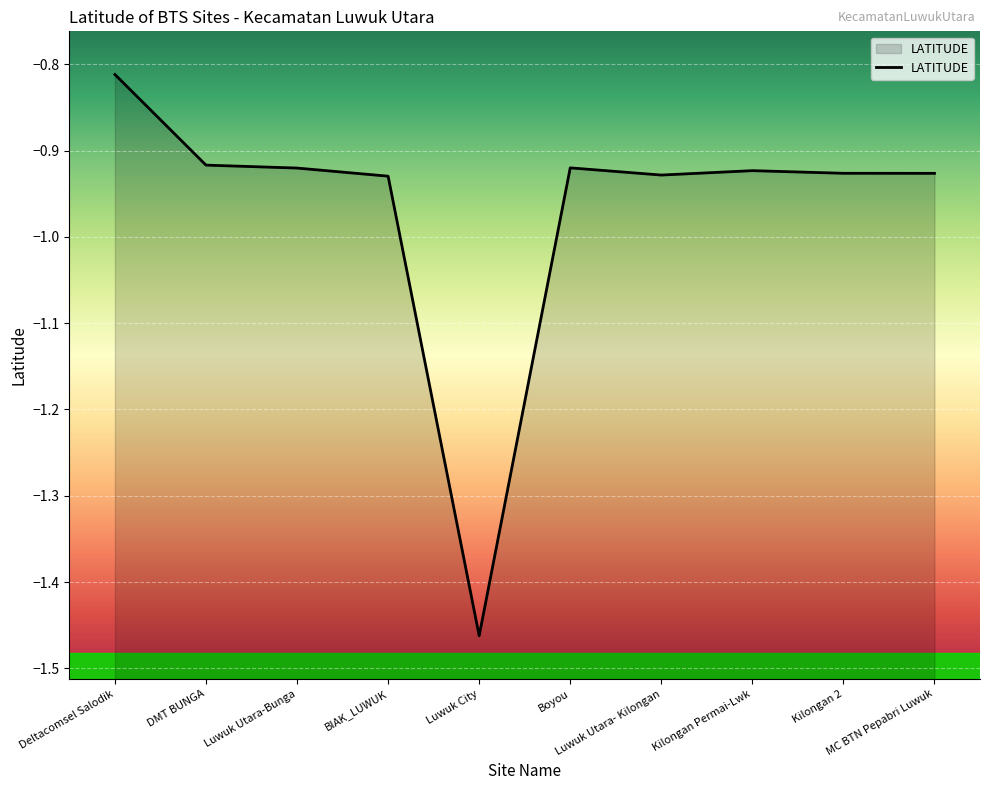

At which category does the data reach its first local peak?

Boyou